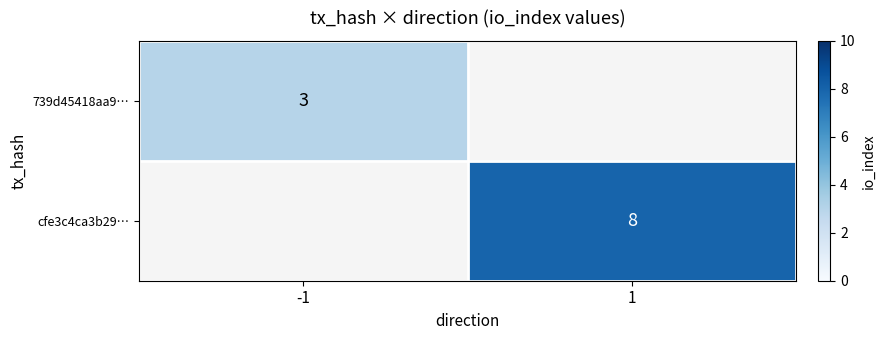

Is the value of 739d45418aa9… at -1 greater than the value of cfe3c4ca3b29… at 1?

No